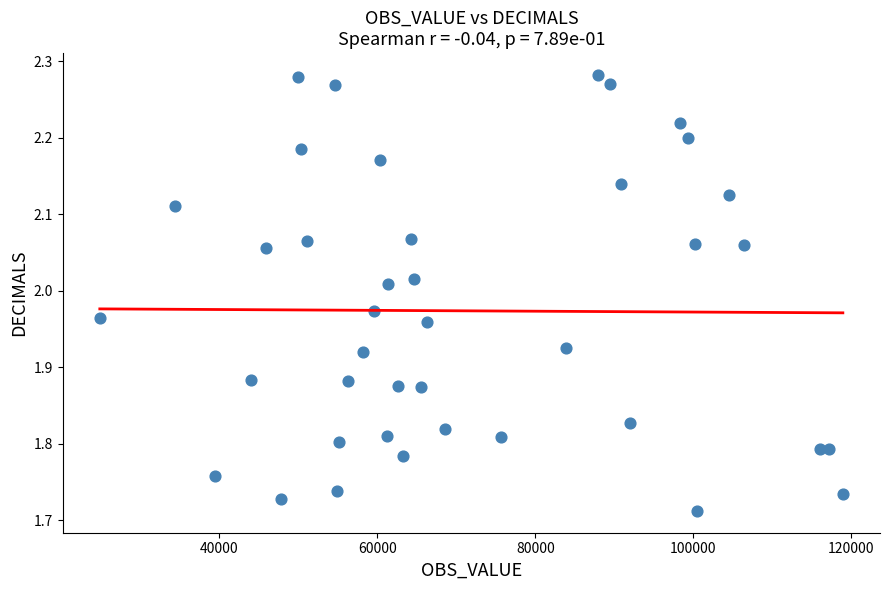

What is the range of X values (max minus min)?

94054.0